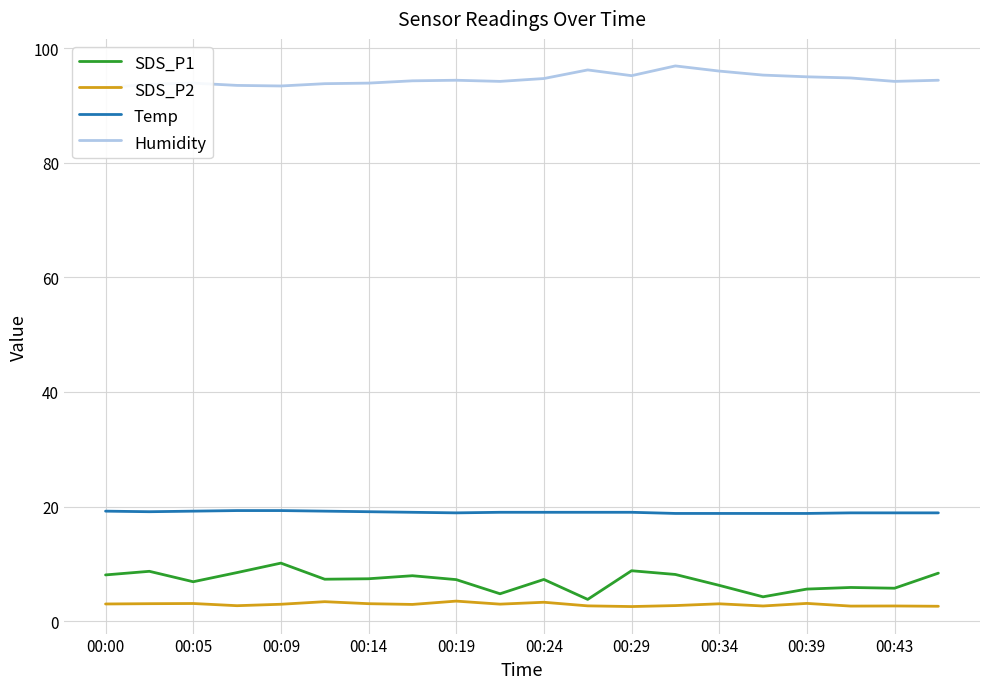

True or false: SDS_P1 has a value of 13.8 at 00:00.

False